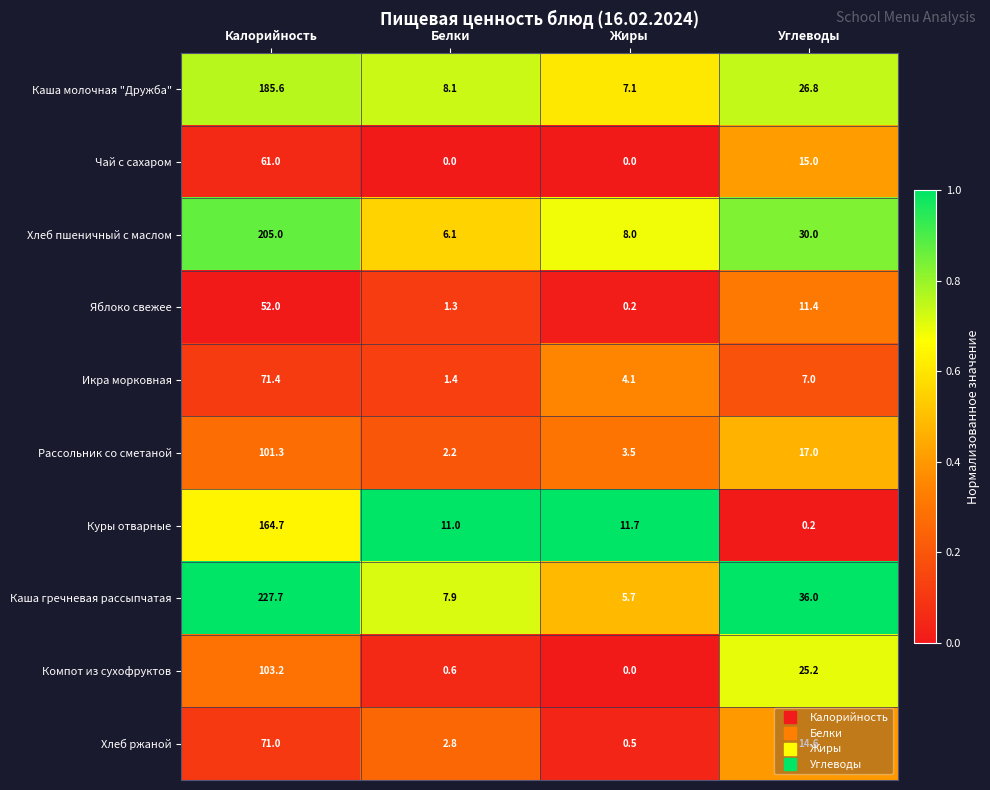

What value does the Куры отварные series have at Калорийность?

164.7